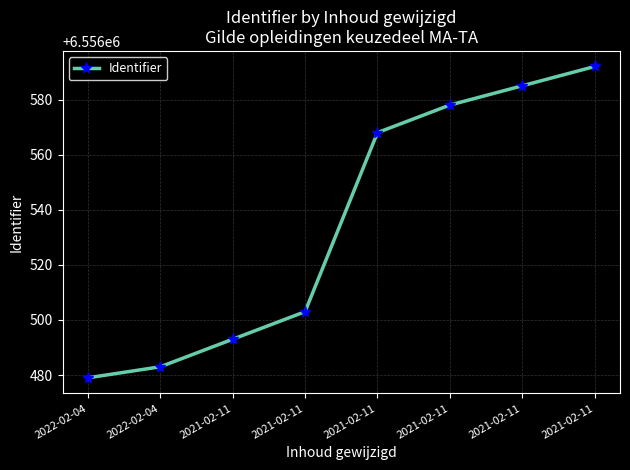

How many values are below 6556568?

4